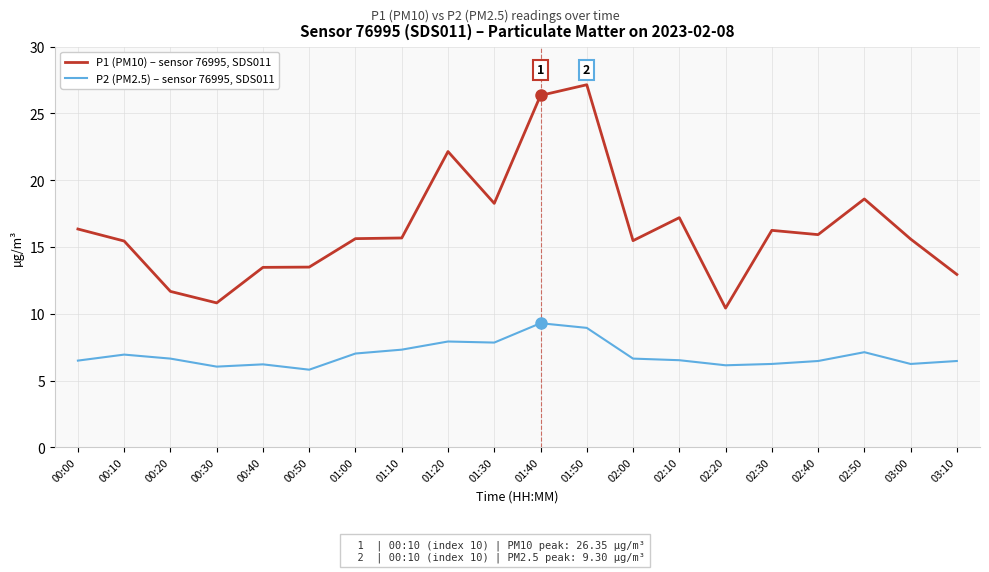

Is the value of P1 (PM10) – sensor 76995, SDS011 at 03:00 greater than the value of P2 (PM2.5) – sensor 76995, SDS011 at 01:00?

Yes